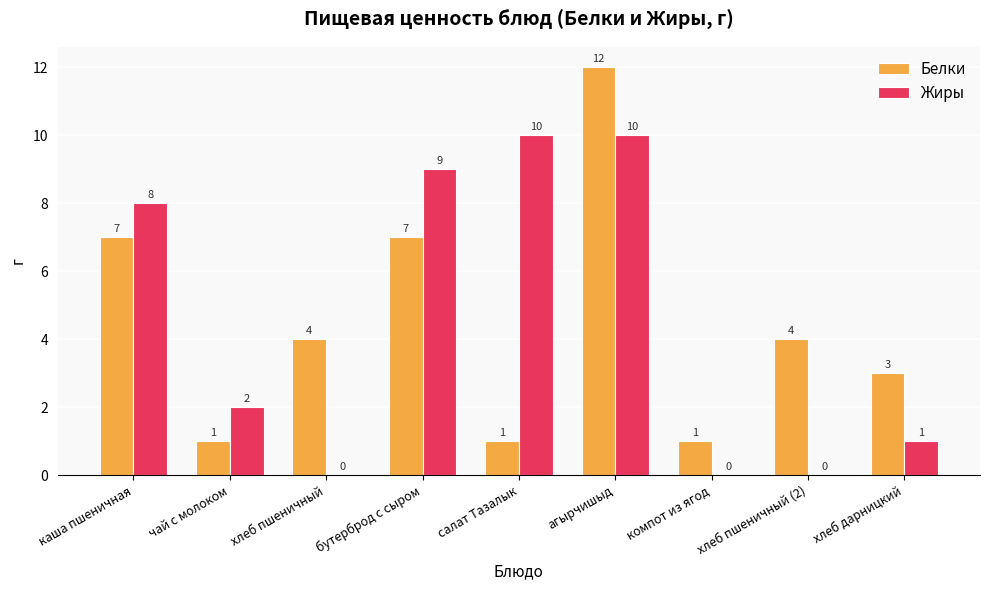

What is the greatest value displayed?

12